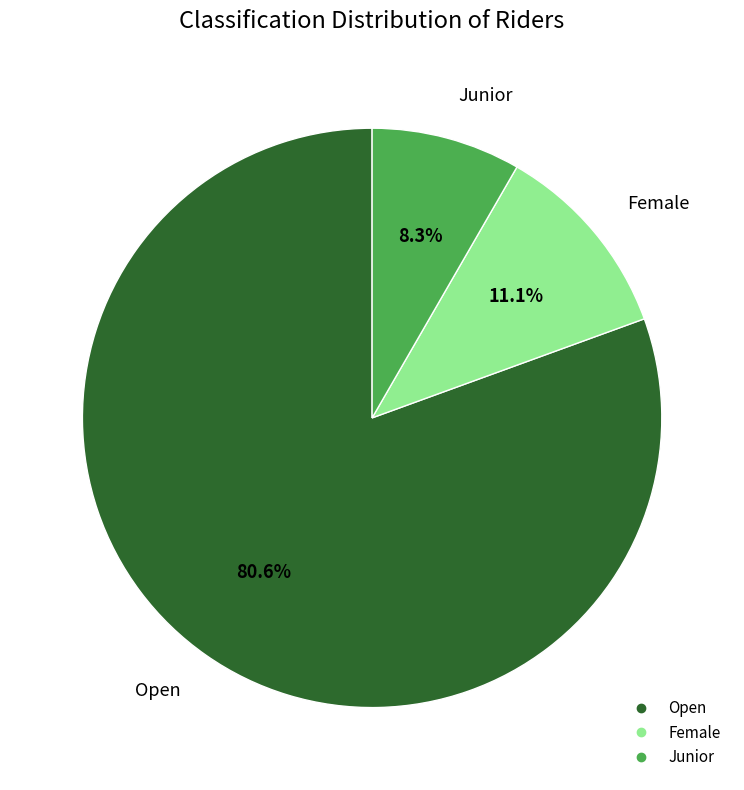

Which has a higher value, Female or Junior?

Female